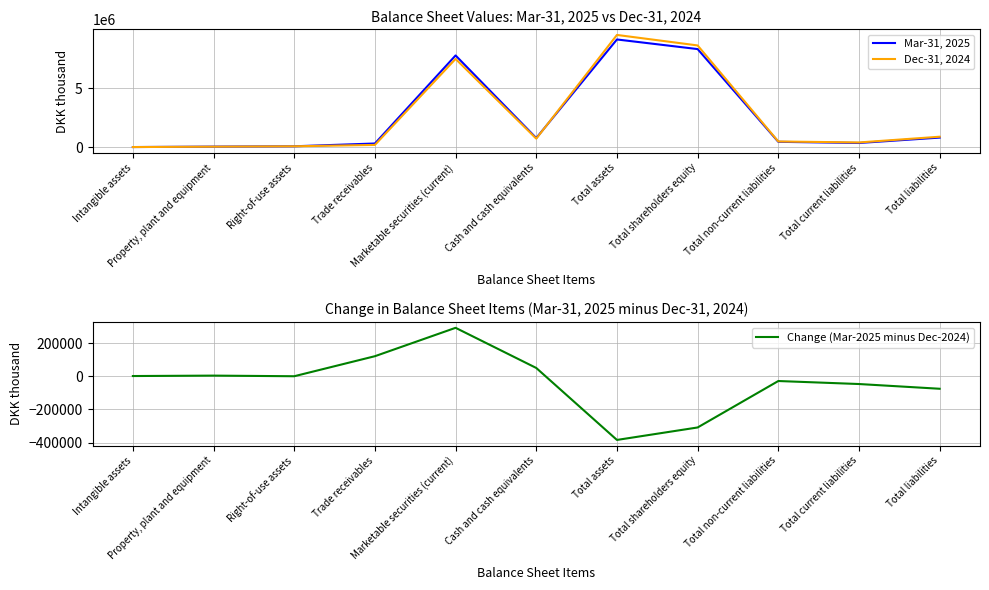

What is the difference between the maximum and second lowest values in the Mar-31, 2025 series?

9071691